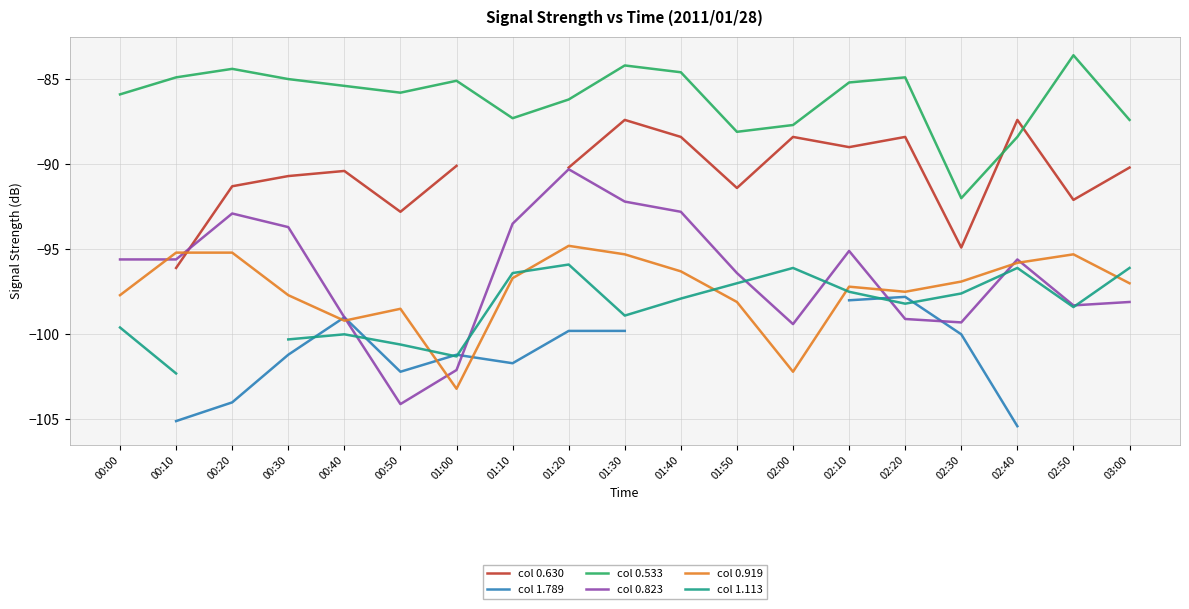

What is the label of the 1st point from the left?

00:00